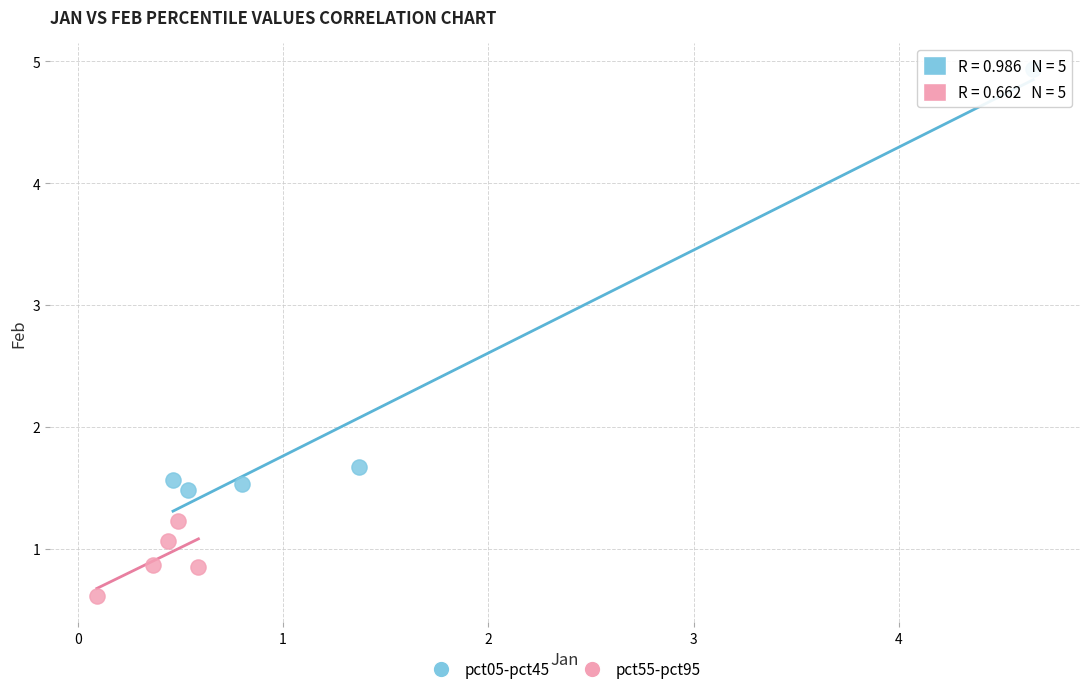

Which series reaches the minimum Y coordinate?

pct55-pct95